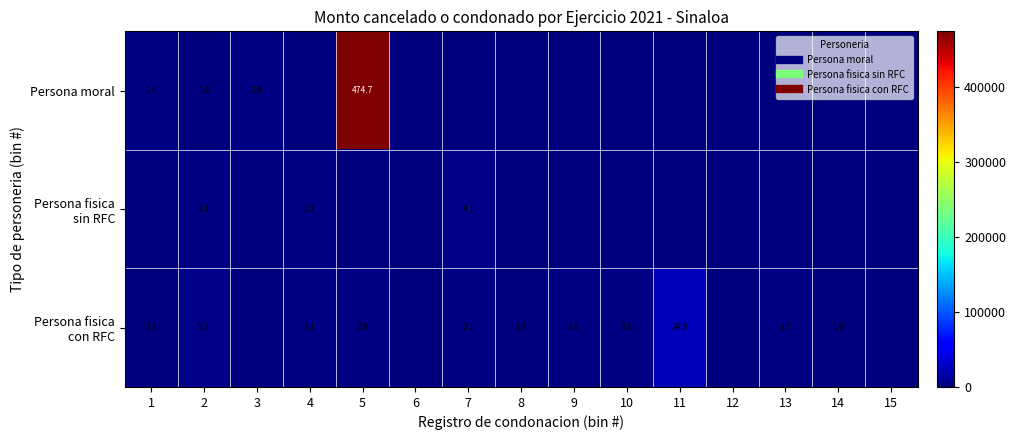

How many distinct data groups are displayed?

3